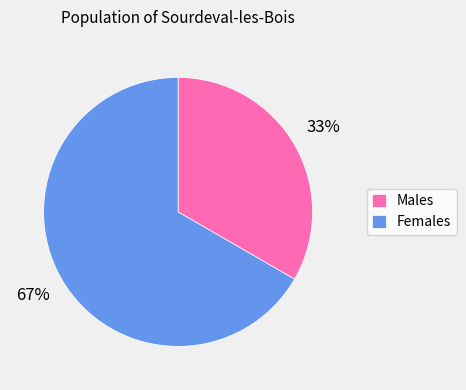

How many segments does this pie chart have?

2